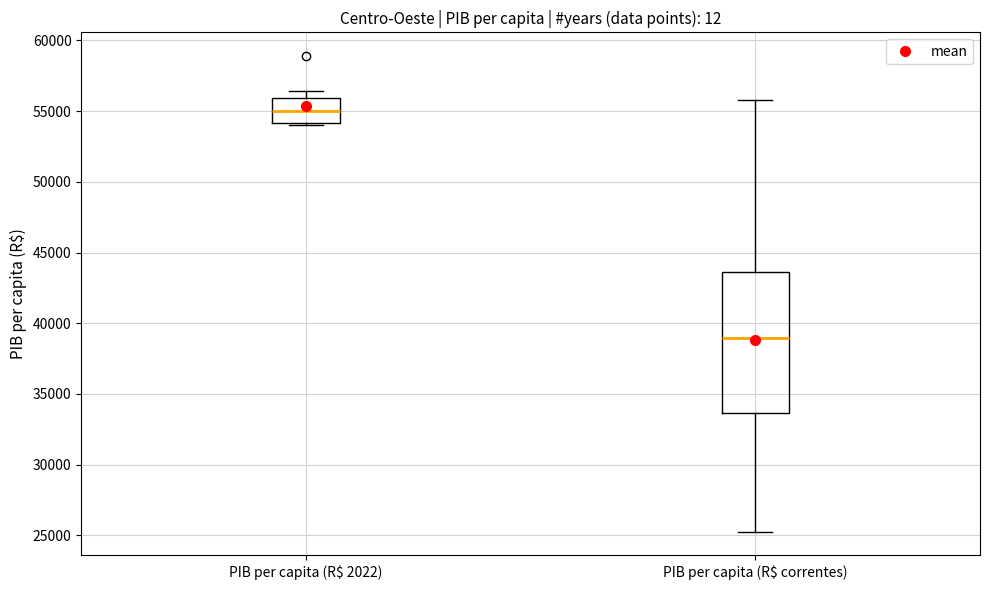

Where does the median line of the box for PIB per capita (R$ correntes) sit on the y-axis? The values are not printed on the chart, so give them approximately, as read against the axis.

39000